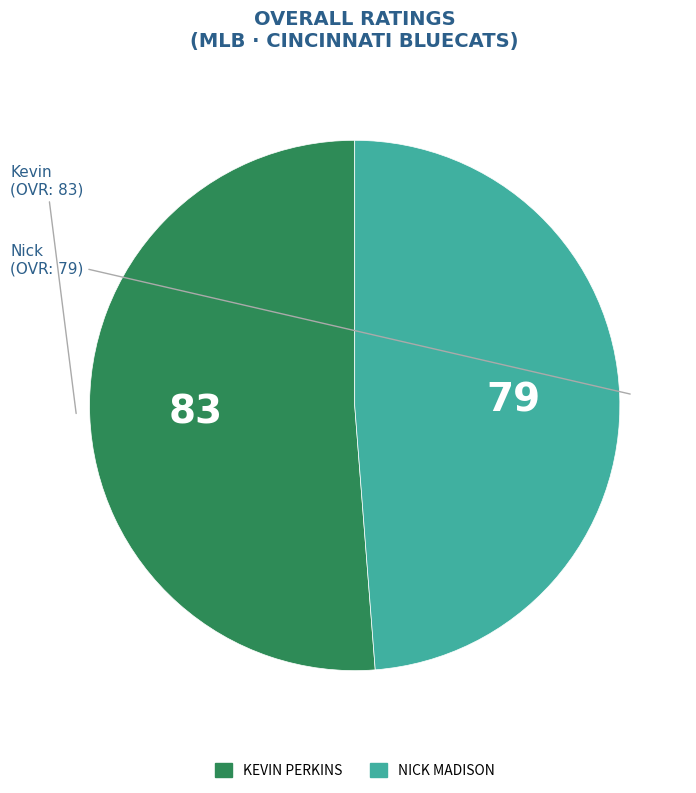

Is Nick the majority of the pie?

No